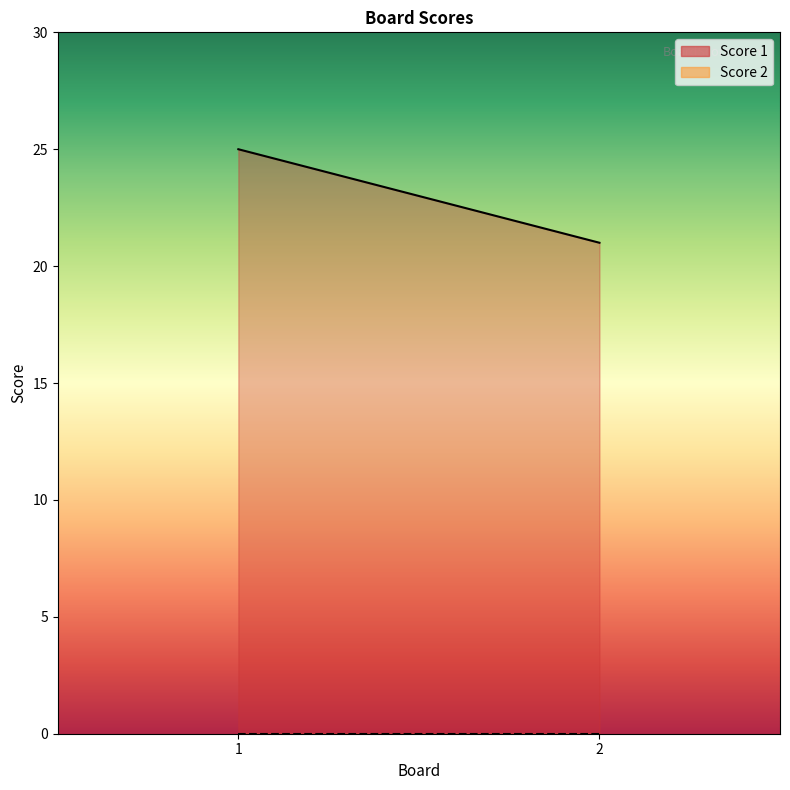

The value of Score 2 at 1 is 0. True or false?

True